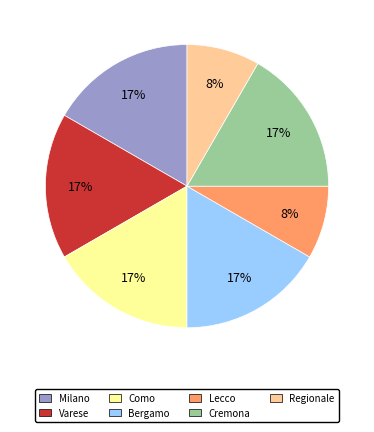

Combined, do Varese and Milano account for over 50%?

No